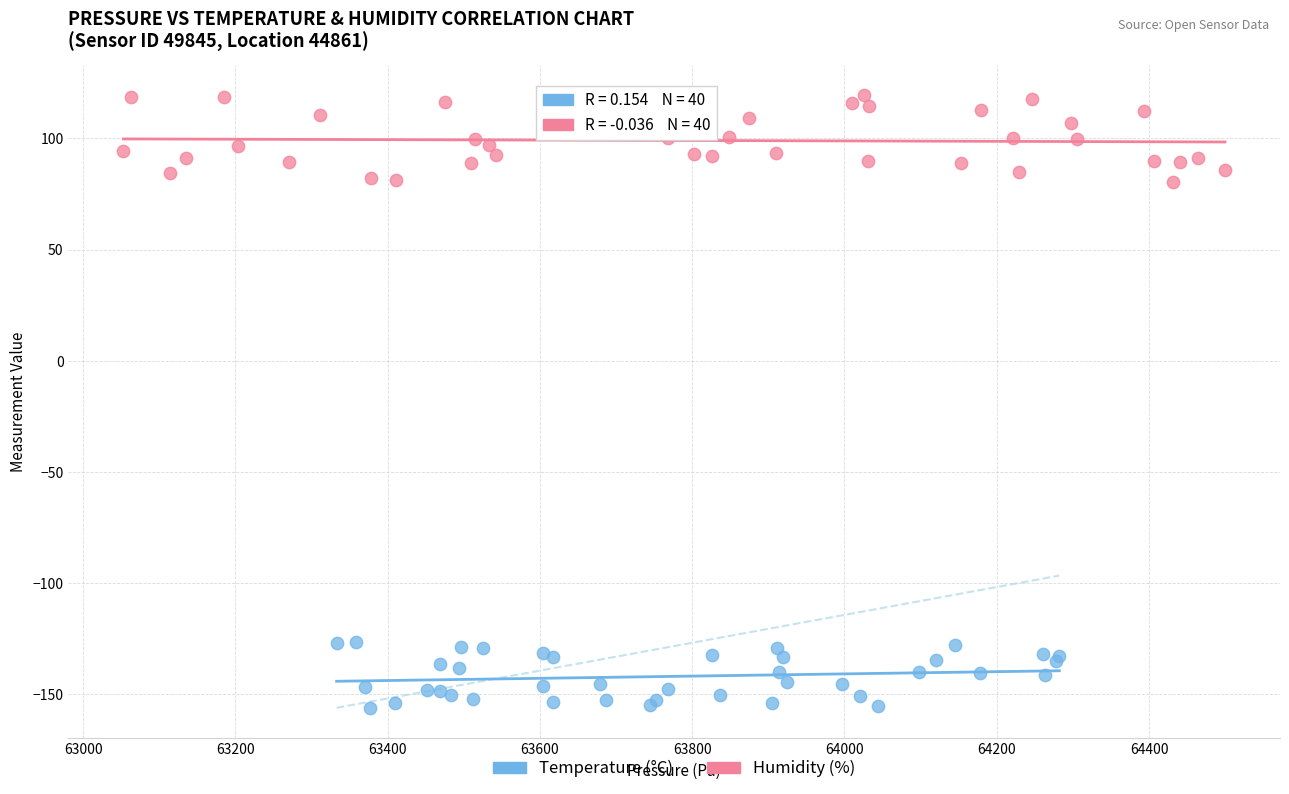

Which series reaches the minimum Y coordinate?

Temperature (°C)